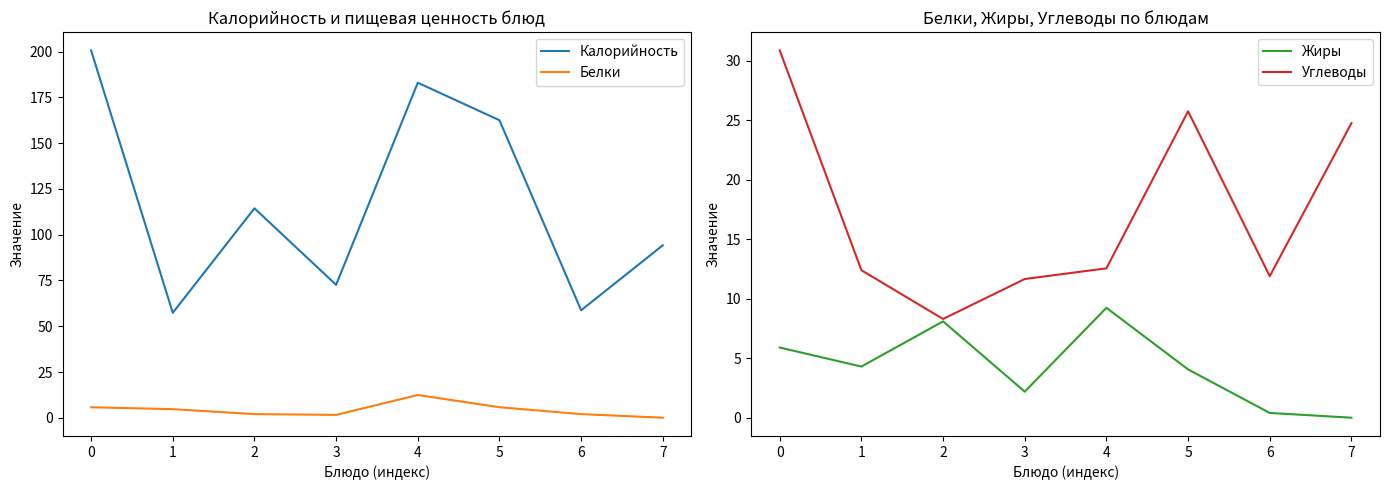

True or false: Калорийность and Жиры intersect in this chart.

False